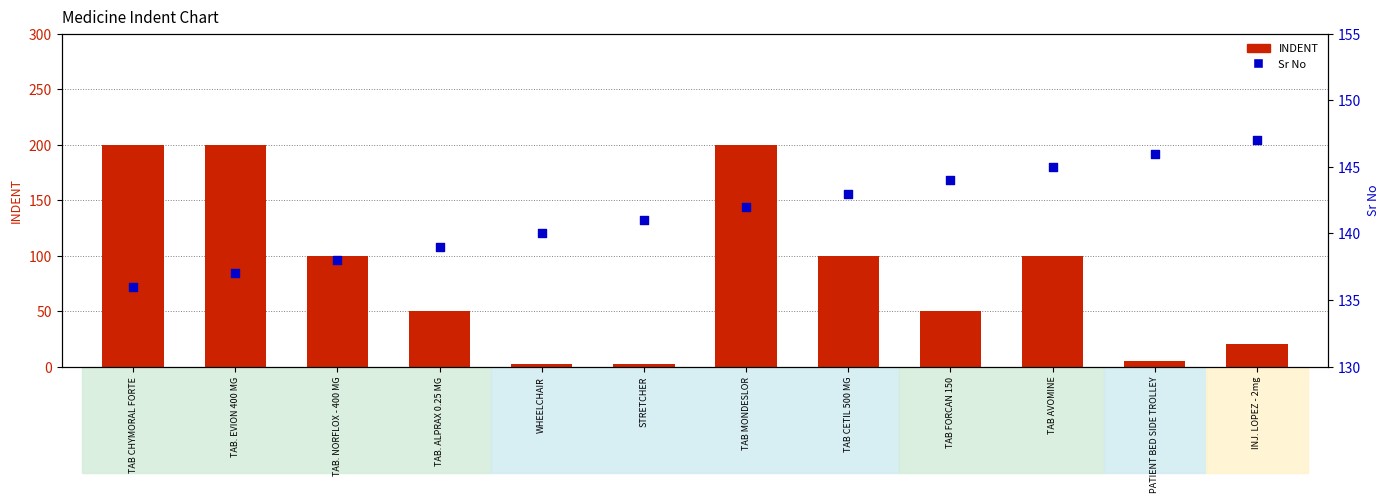

What is the total value across all series at TAB AVOMINE?

245